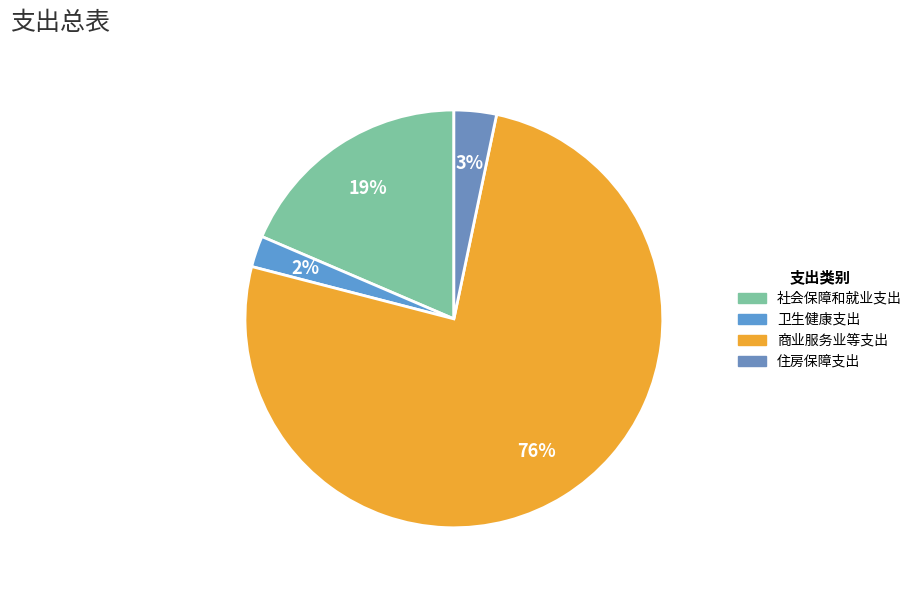

Is it true that 卫生健康支出 is 9% of the pie?

False